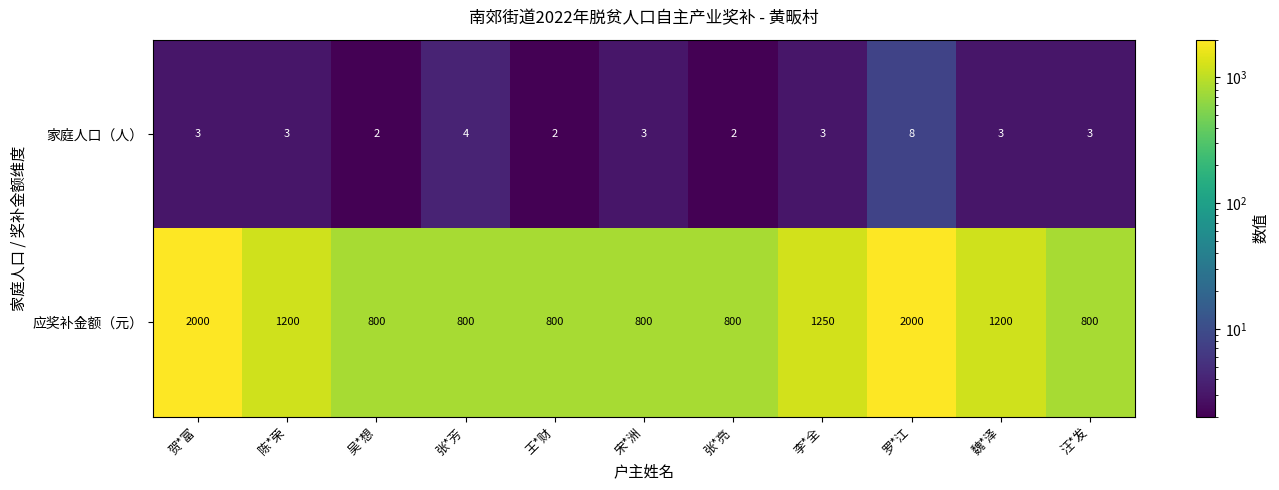

How many distinct data groups are displayed?

2